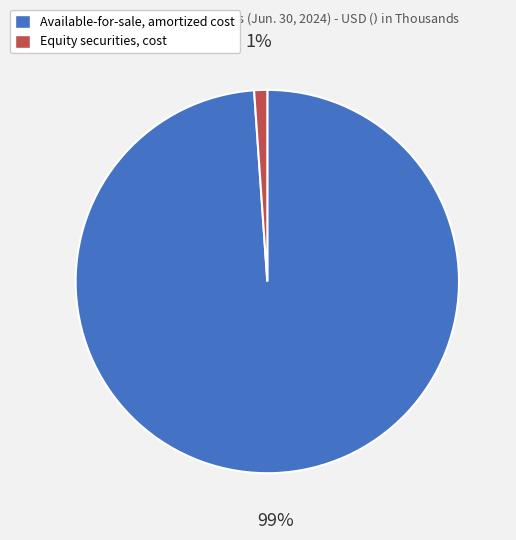

Combined, do Available-for-sale, amortized cost and Equity securities, cost account for over 50%?

Yes